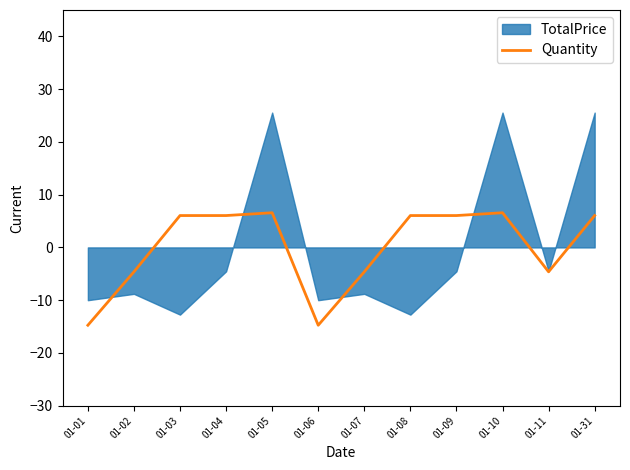

What is the value of the 2nd point from the left?

-4.6